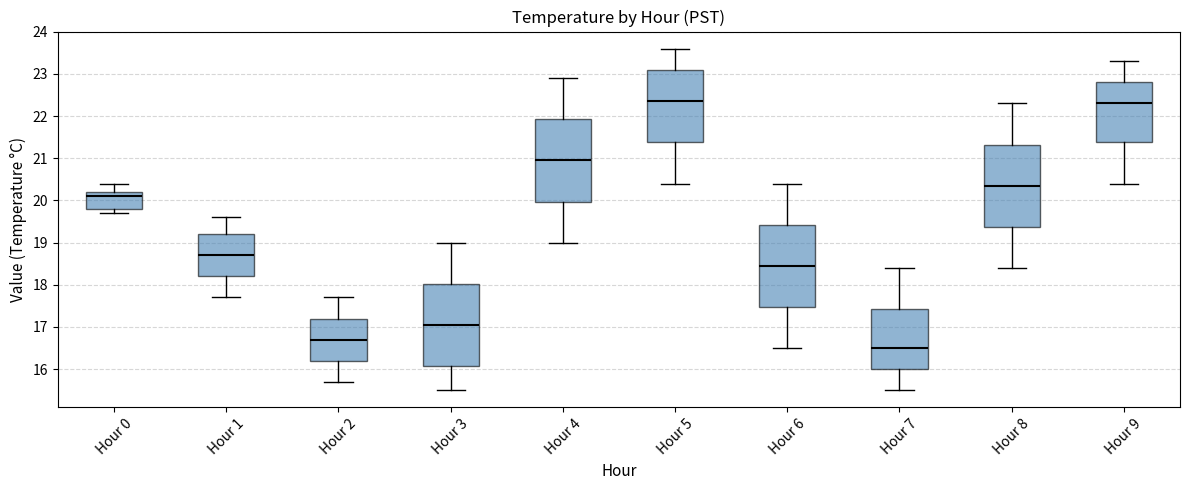

Where does the lower whisker of the box for Hour 4 end on the y-axis? The values are not printed on the chart, so give them approximately, as read against the axis.

19.0